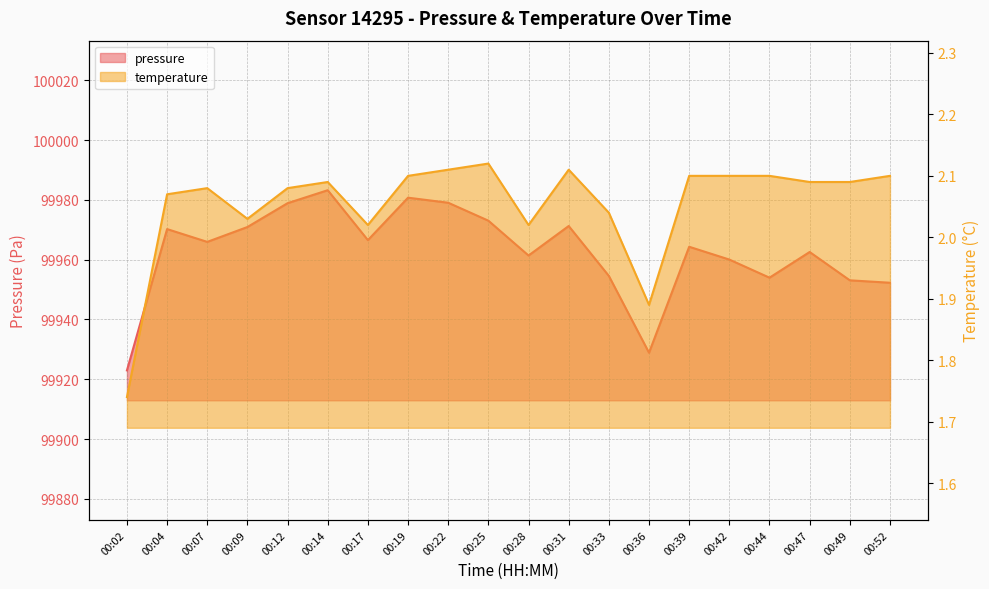

What is the total value across all series at 00:44?

99956.1